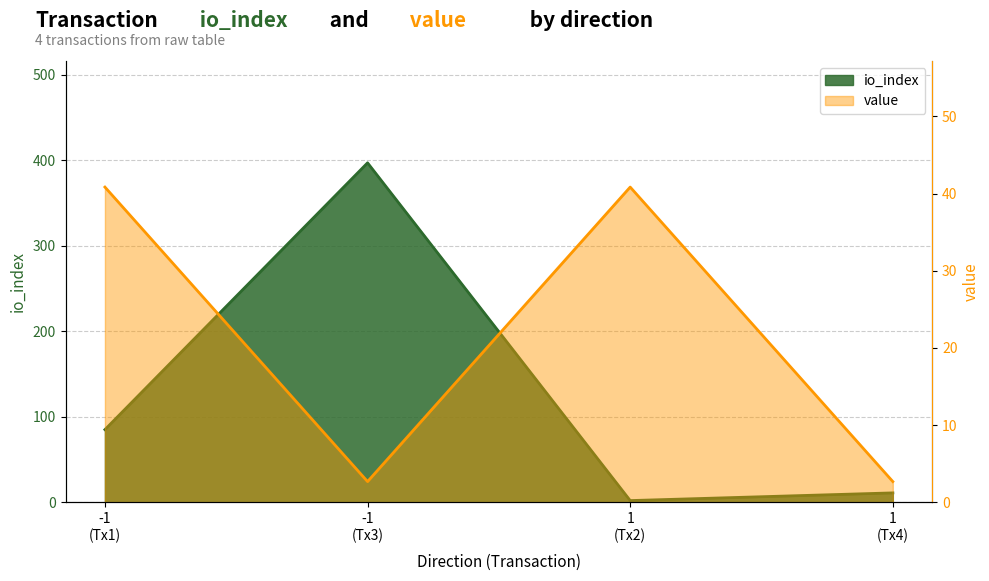

After their last crossing, which series has the higher values: io_index or value?

io_index